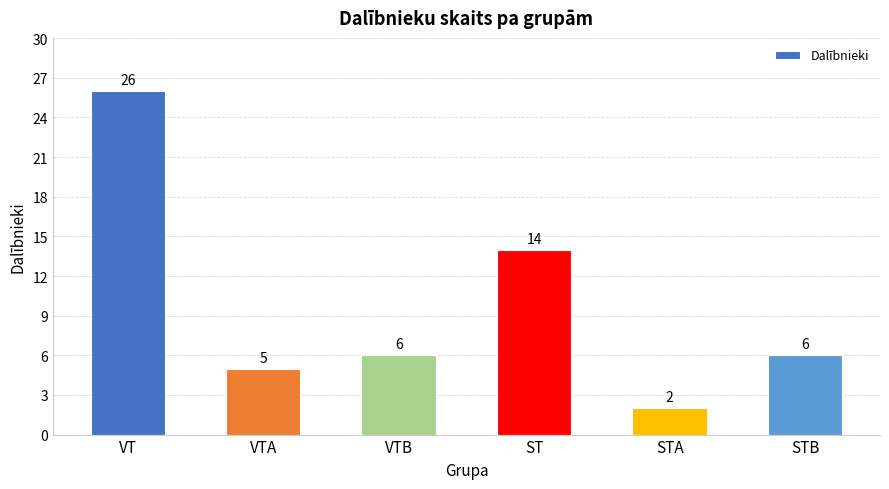

What is the greatest value displayed?

26